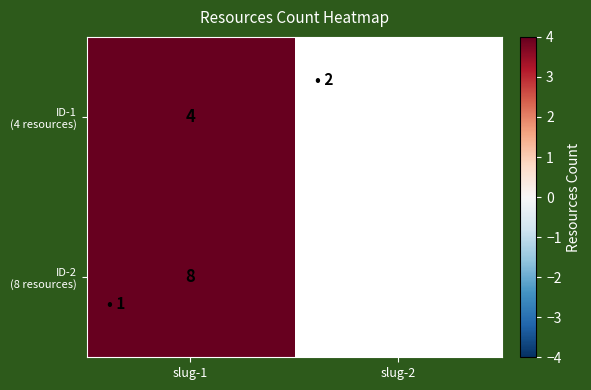

At which category is the sum across all series the highest?

slug-1